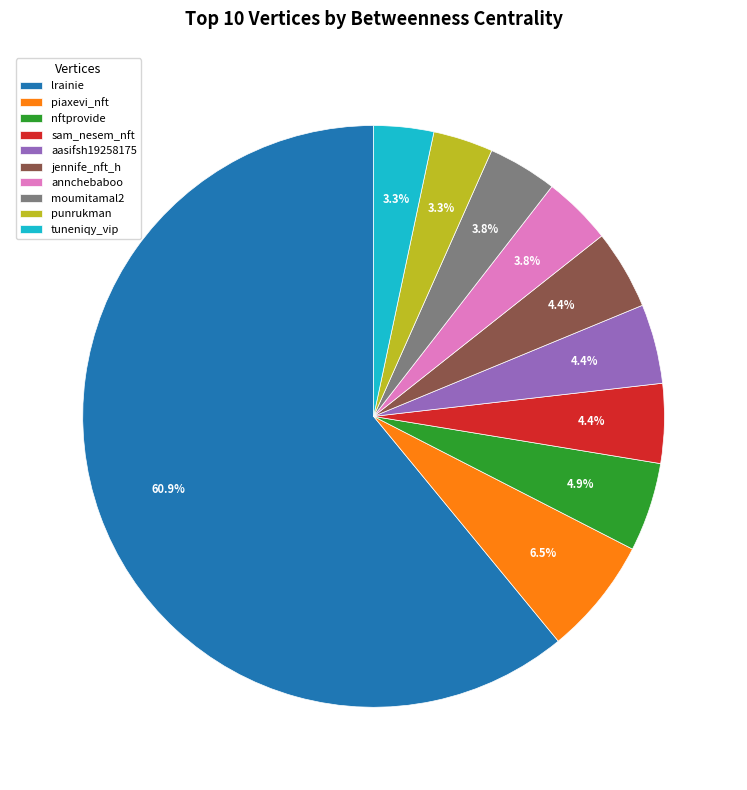

Count the number of slices in the pie.

10